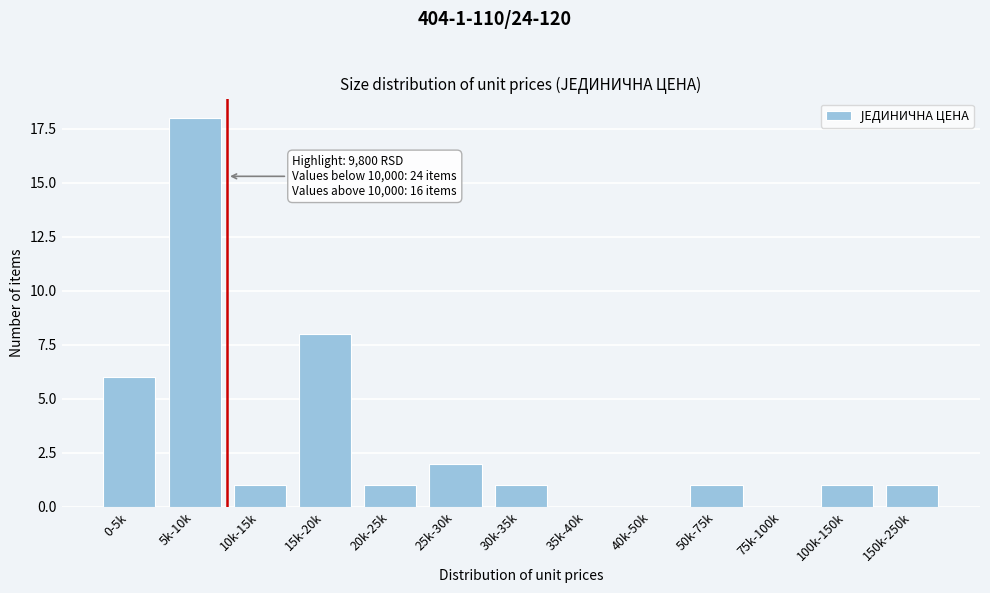

Reading right to left, list all the values displayed in this chart.

150k-250k=1	100k-150k=1	75k-100k=0	50k-75k=1	40k-50k=0	35k-40k=0	30k-35k=1	25k-30k=2	20k-25k=1	15k-20k=8	10k-15k=1	5k-10k=18	0-5k=6